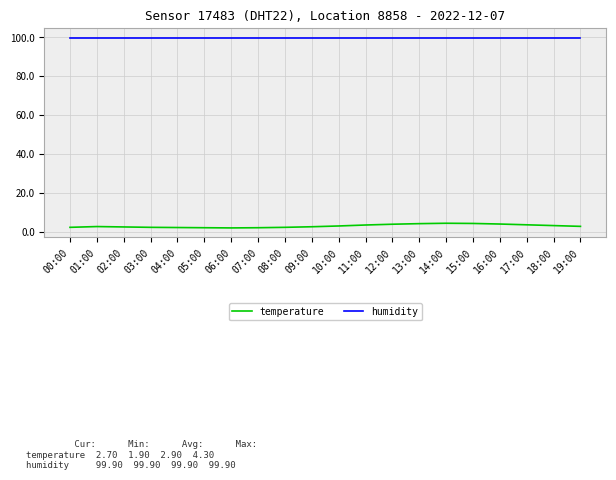

True or false: humidity and temperature cross at least once.

False